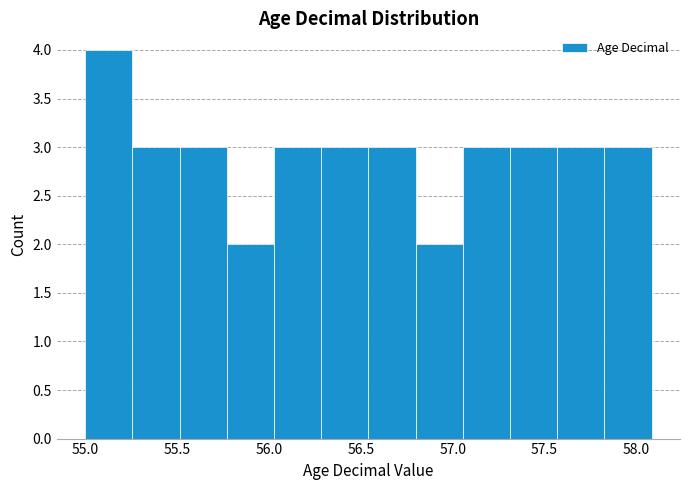

Which range on the x-axis has the tallest bar?

55.00 to 55.25